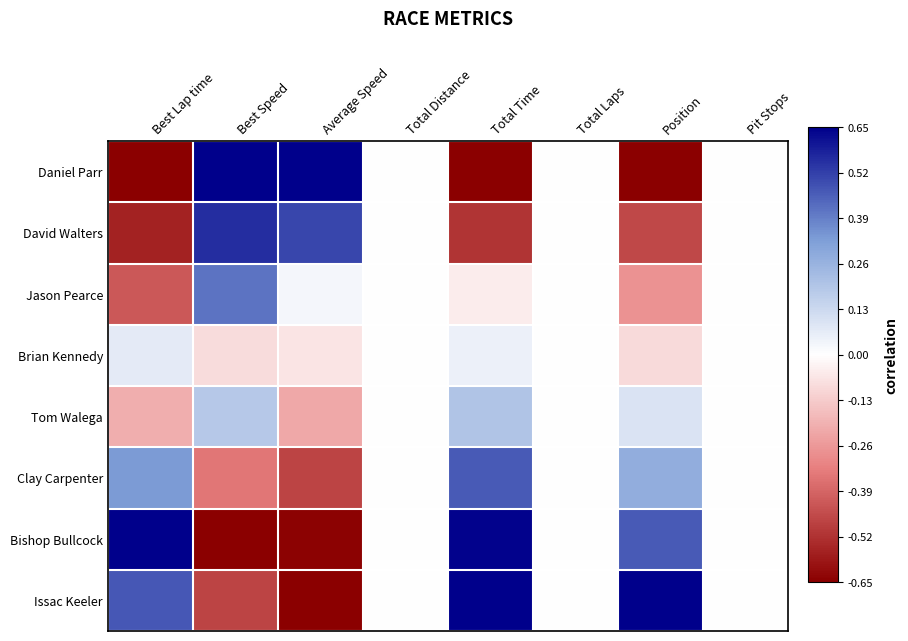

Count the number of categories in the chart.

8